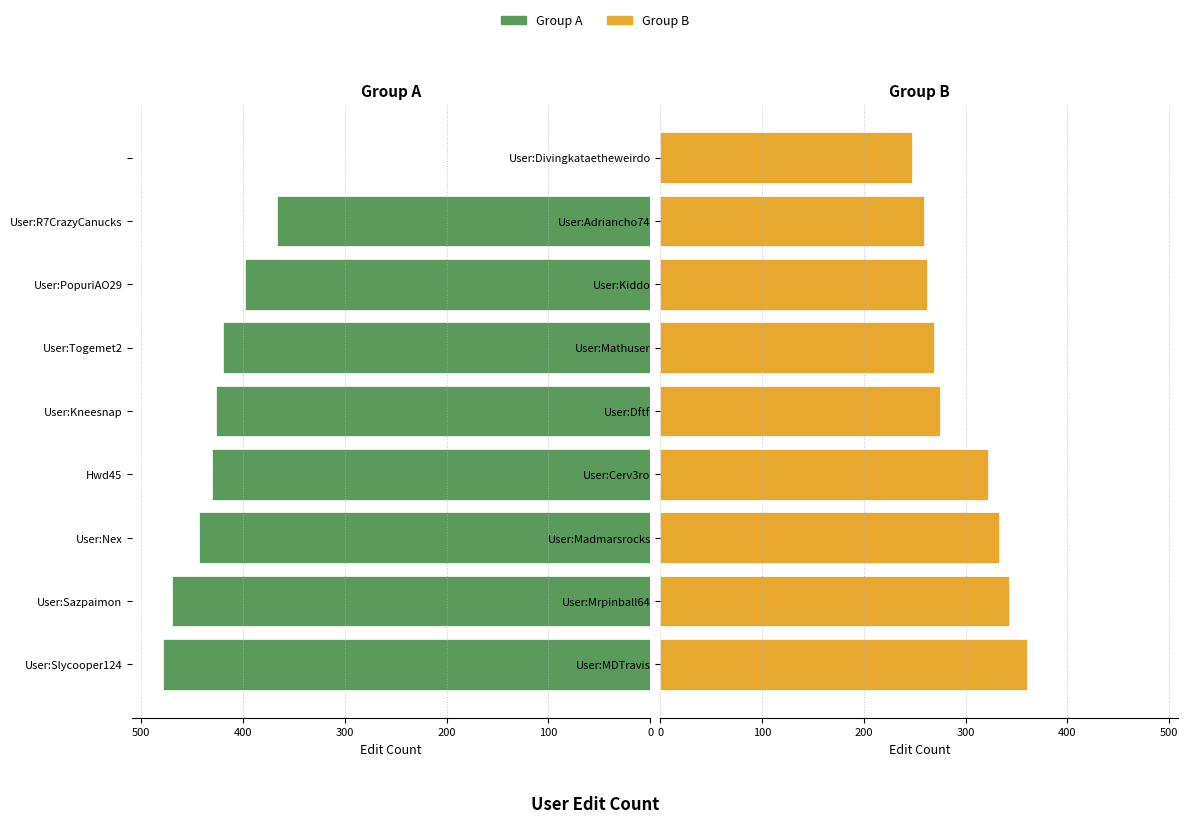

Reading left to right, list all the values displayed in this chart.

Group A: -479	-470	-443	-431	-427	-420	-398	-367	0
Group B: 360	343	333	322	275	269	262	259	247